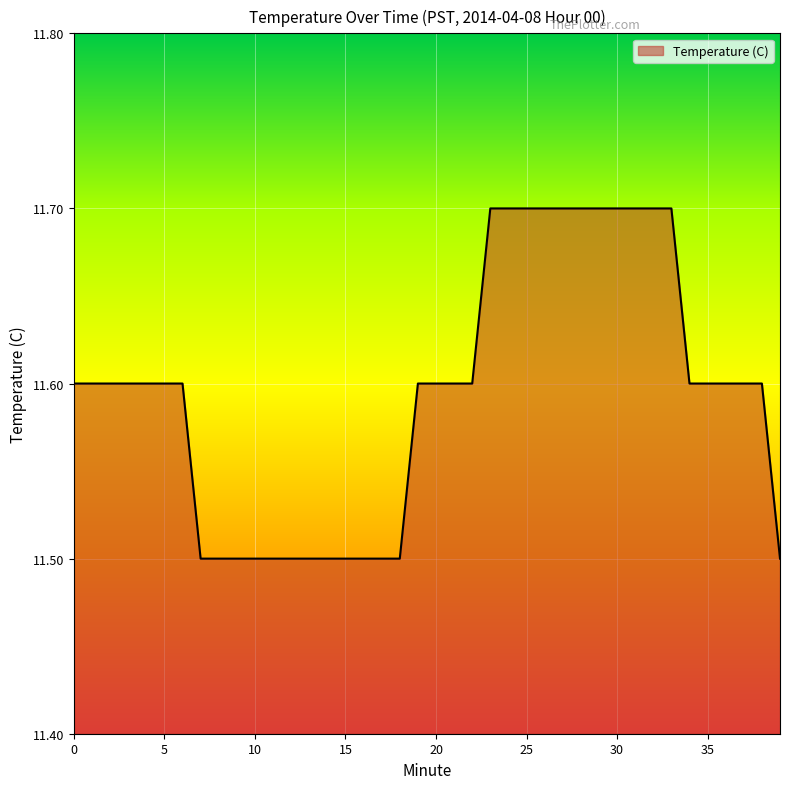

Reading left to right, transcribe all the data shown in this chart.

11.6	11.6	11.6	11.6	11.6	11.6	11.6	11.5	11.5	11.5	11.5	11.5	11.5	11.5	11.5	11.5	11.5	11.5	11.5	11.6	11.6	11.6	11.6	11.7	11.7	11.7	11.7	11.7	11.7	11.7	11.7	11.7	11.7	11.7	11.6	11.6	11.6	11.6	11.6	11.5